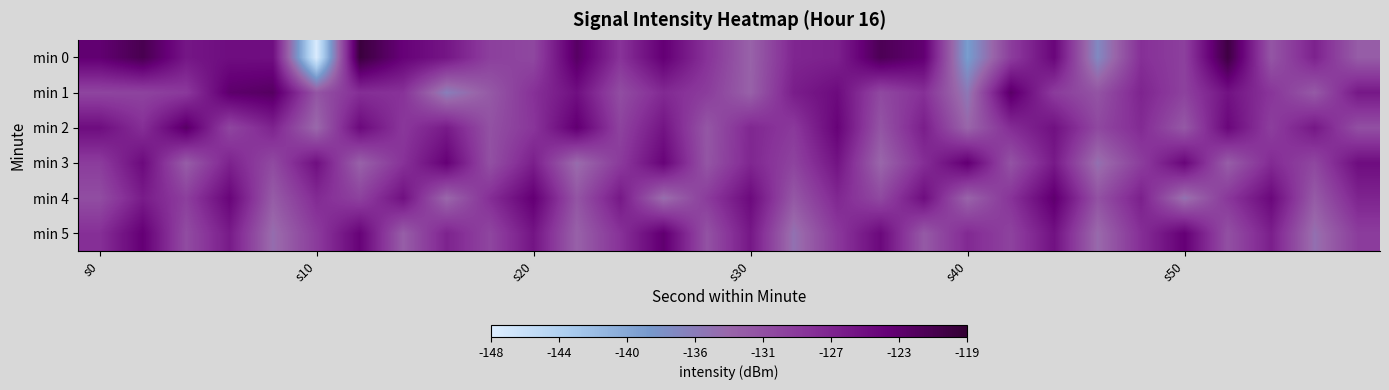

Which series has the widest spread of values?

min 0